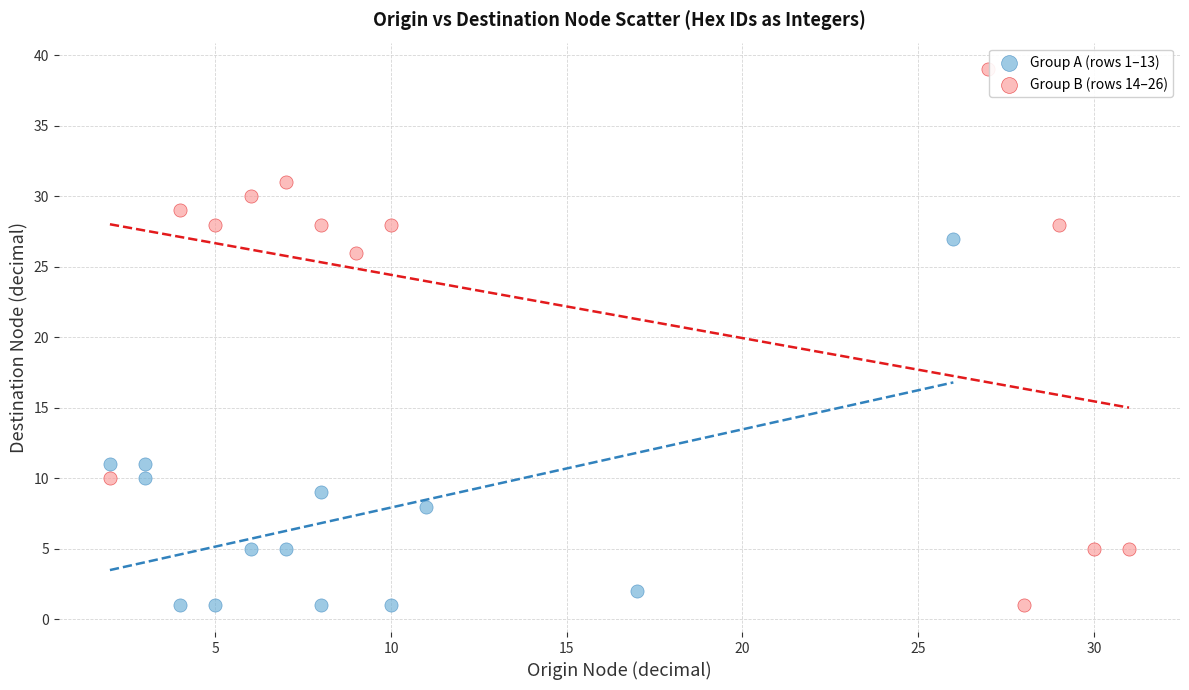

Which series has the widest spread of Y values?

Group B (rows 14–26)